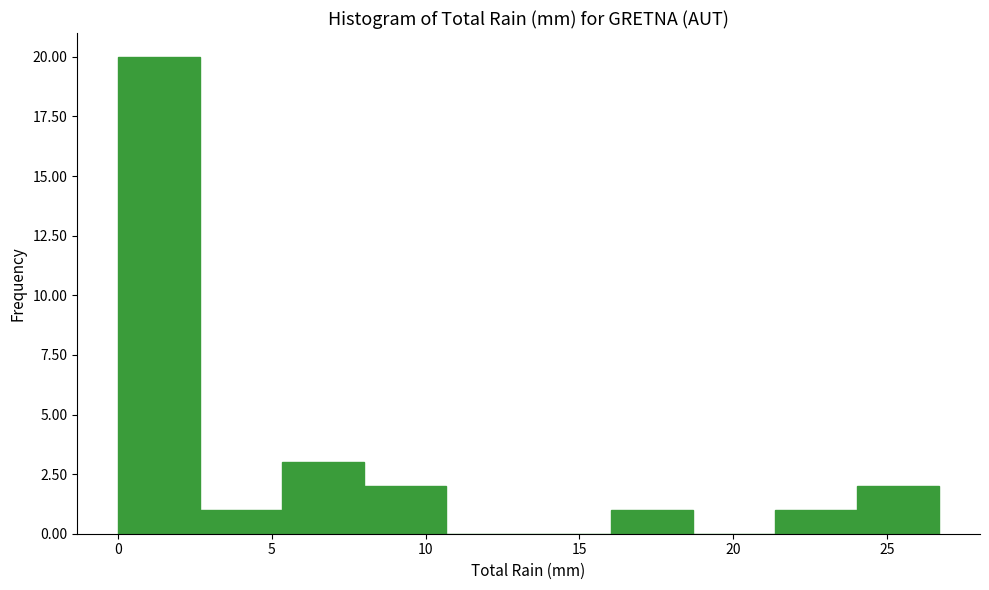

Reading left to right, transcribe this chart: for each bar, give the range it covers on the x-axis and its height. Neither the bar edges nor the heights are printed on the chart, so give them approximately, as read against the axes.

0.0 to 2.5: 20
2.5 to 5.5: 1
5.5 to 8.0: 3
8.0 to 10.5: 2
10.5 to 13.5: 0
13.5 to 16.0: 0
16.0 to 18.5: 1
18.5 to 21.5: 0
21.5 to 24.0: 1
24.0 to 26.5: 2